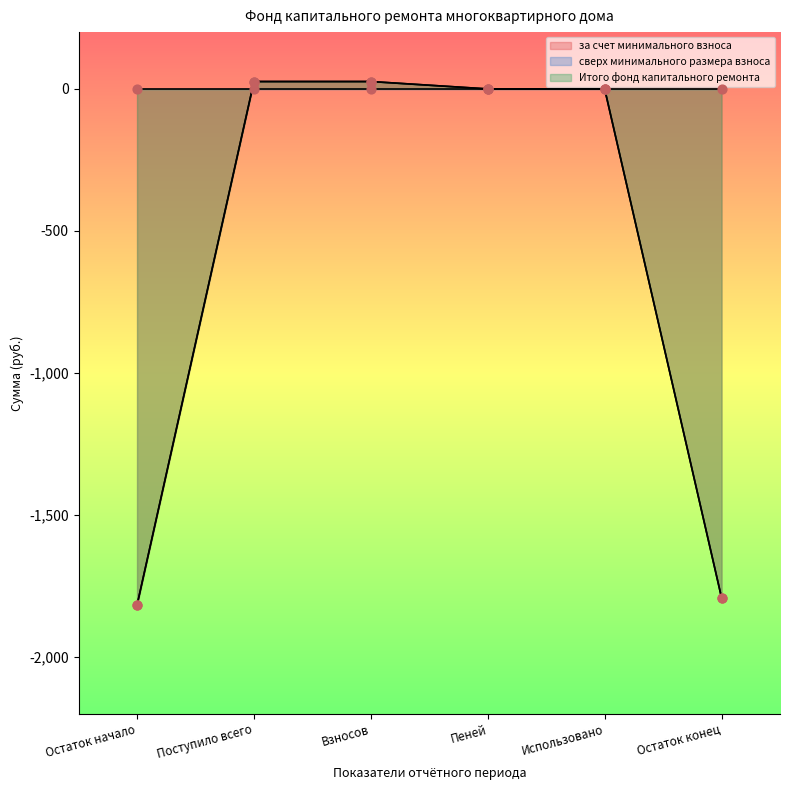

Which series contains the highest Y value?

за счет минимального взноса